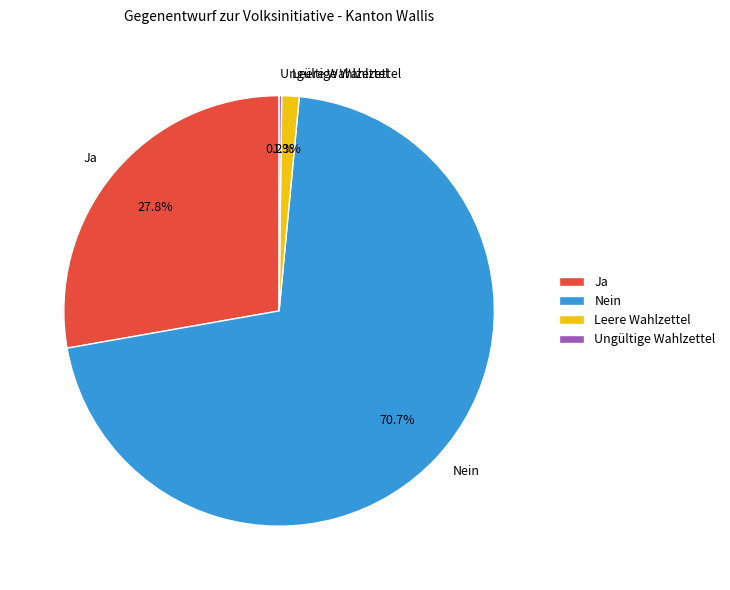

Which has a higher value, Nein or Leere Wahlzettel?

Nein